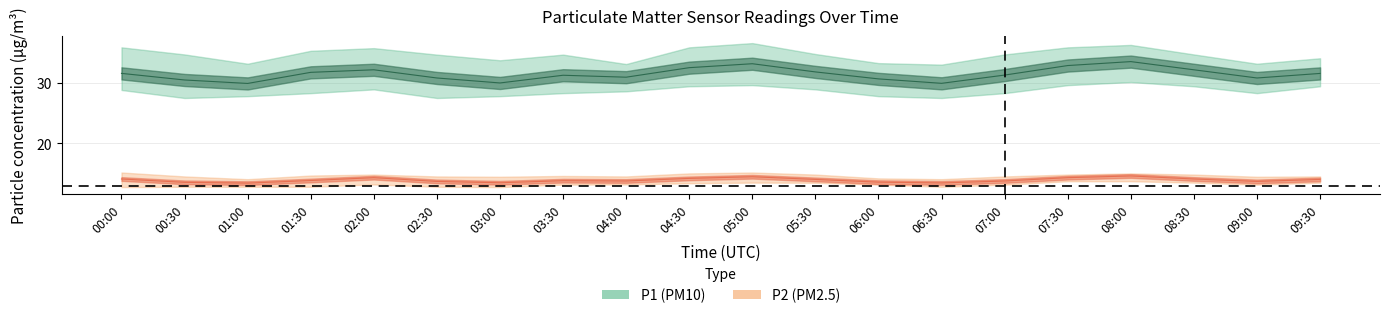

True or false: P2_lower and P1_upper cross at least once.

False